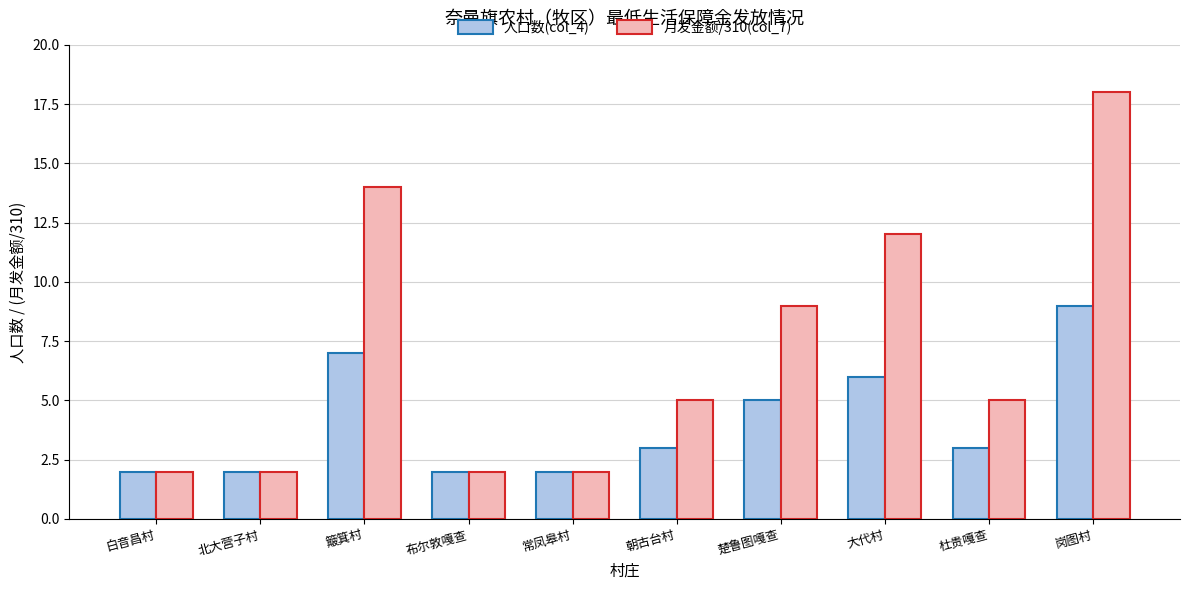

What is the average value of the 人口数(col_4) series?

4